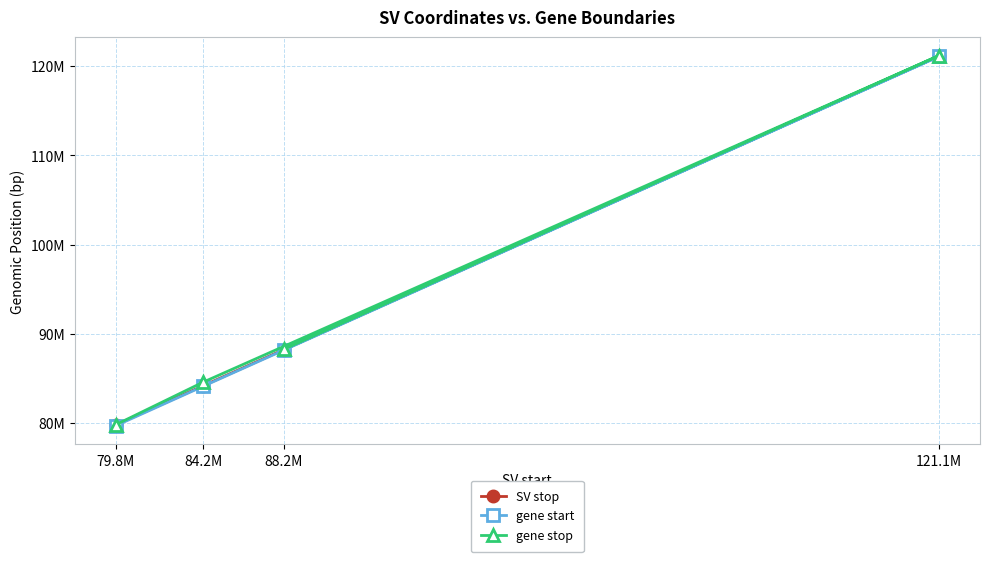

List the series in order of their overall mean, highest first.

gene stop, SV stop, gene start